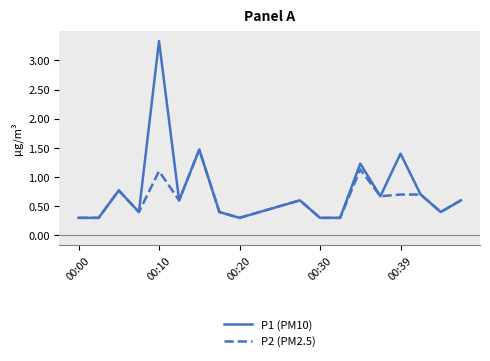

Which series has the largest total across all categories?

P1 (PM10)